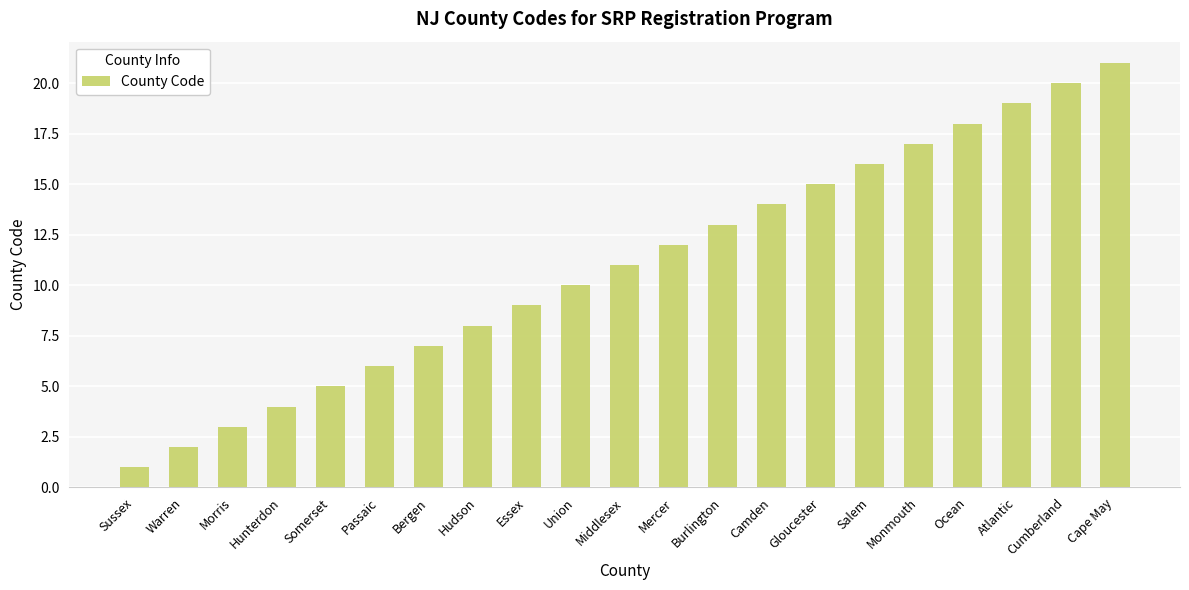

List the labels in order of value, largest first.

Cape May, Cumberland, Atlantic, Ocean, Monmouth, Salem, Gloucester, Camden, Burlington, Mercer, Middlesex, Union, Essex, Hudson, Bergen, Passaic, Somerset, Hunterdon, Morris, Warren, Sussex